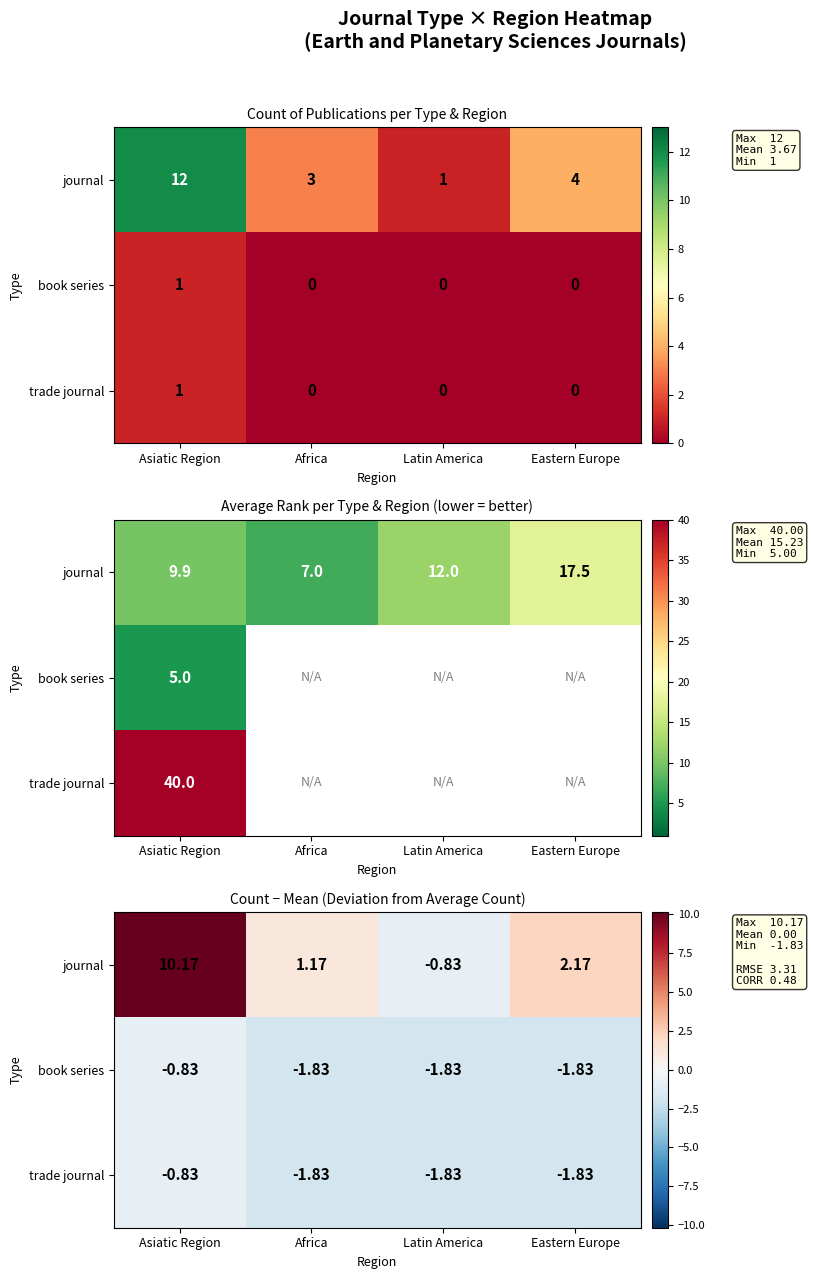

What is the average value of the journal series?

3.2